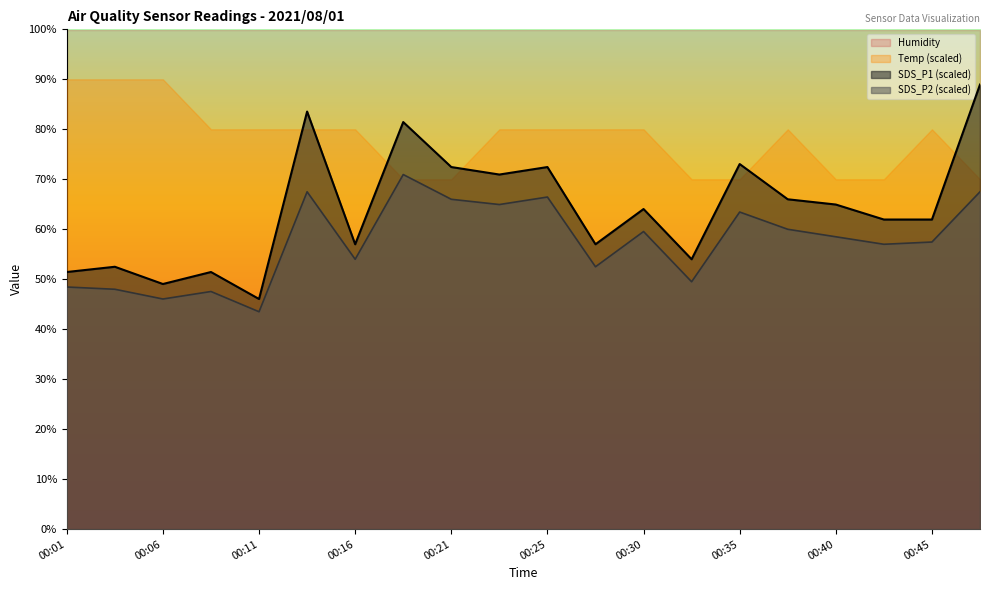

What is the sum of the SDS_P2 values at 00:28 and 00:30?

112.1